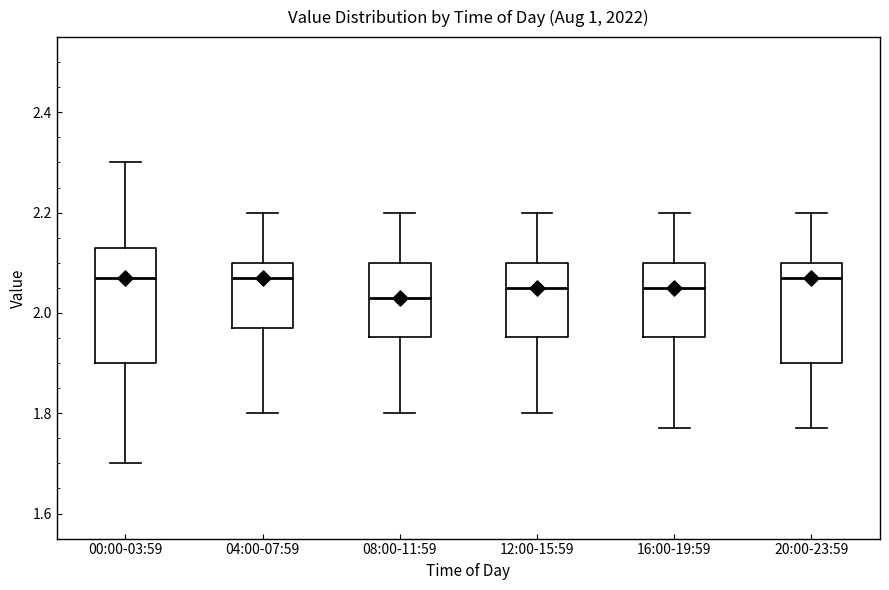

Where does the upper whisker of the box for 00:00-03:59 end on the y-axis? The values are not printed on the chart, so give them approximately, as read against the axis.

2.30